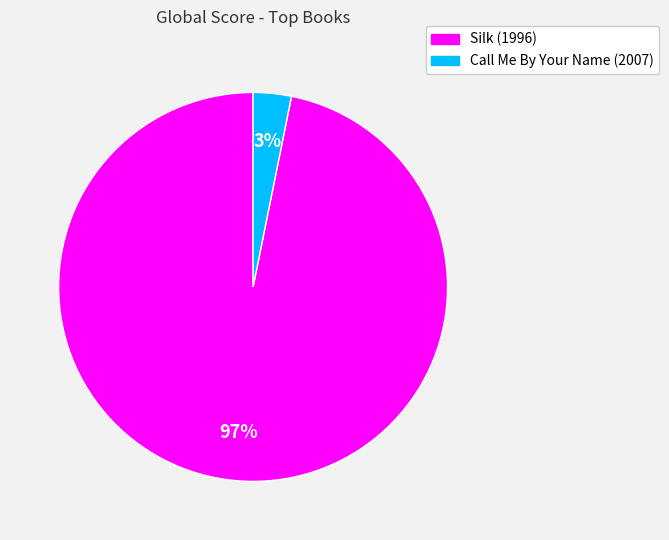

How many slices are in this pie chart?

2